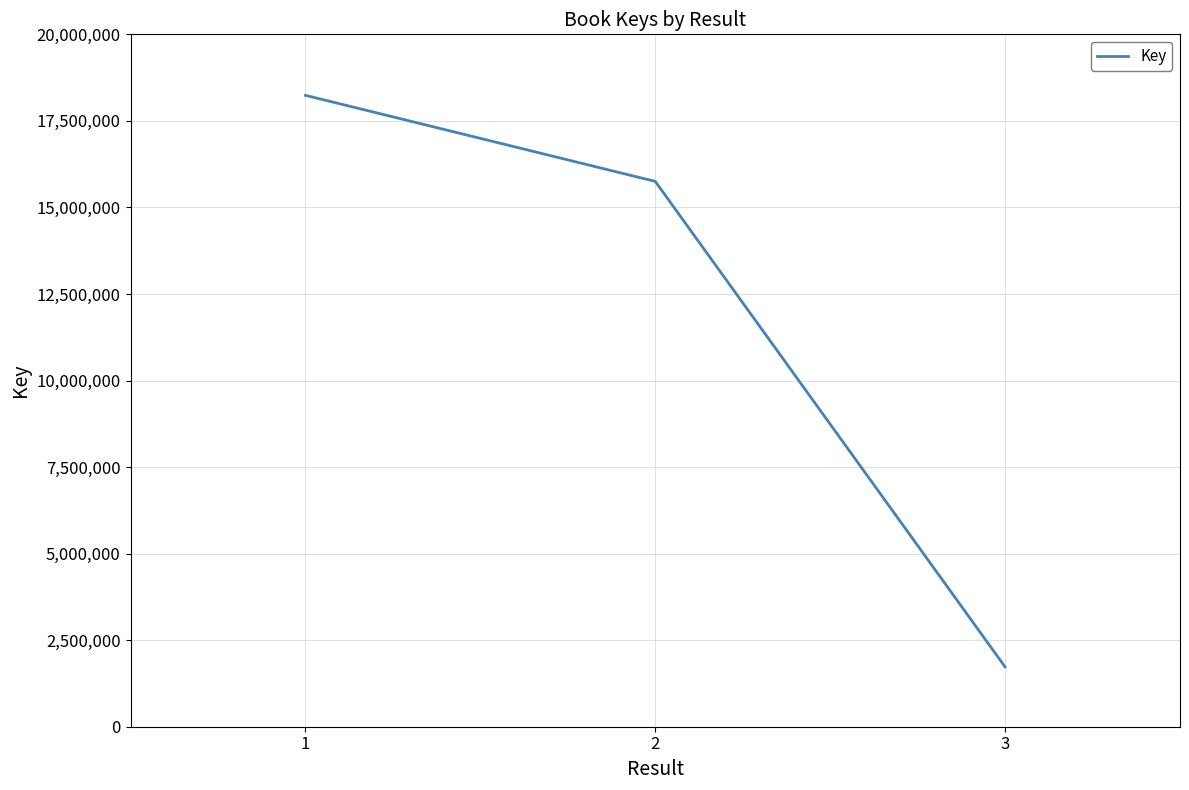

What is the greatest value displayed?

18237896